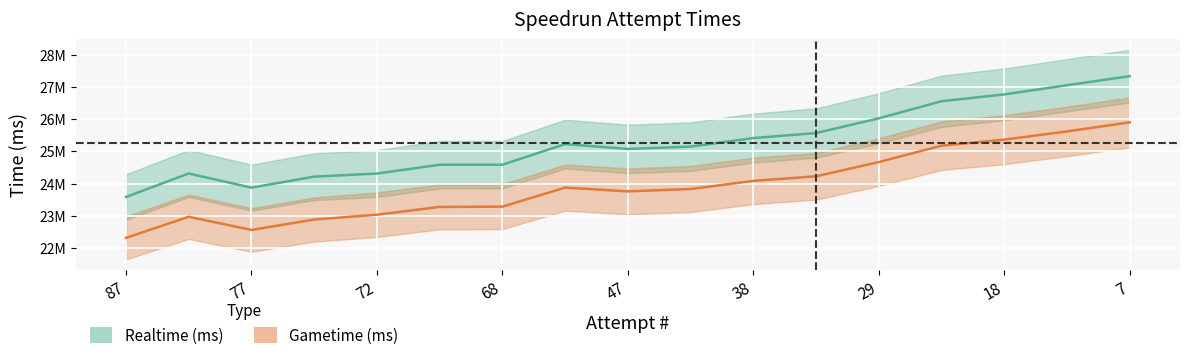

What is the difference between the Gametime (ms) values at 82 and 69?

304992